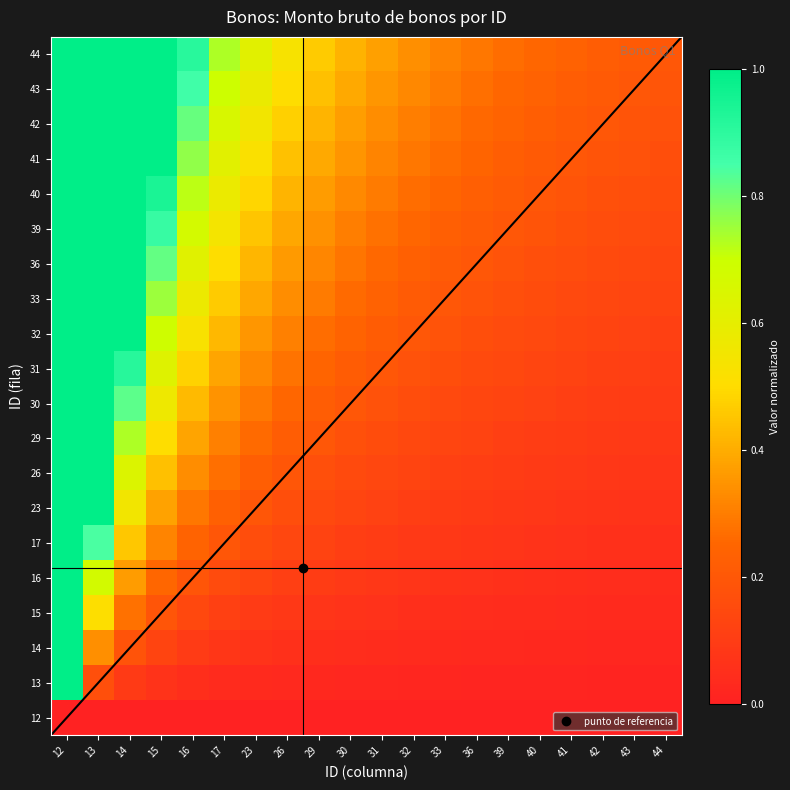

Between 42 and 29, which is larger?

42